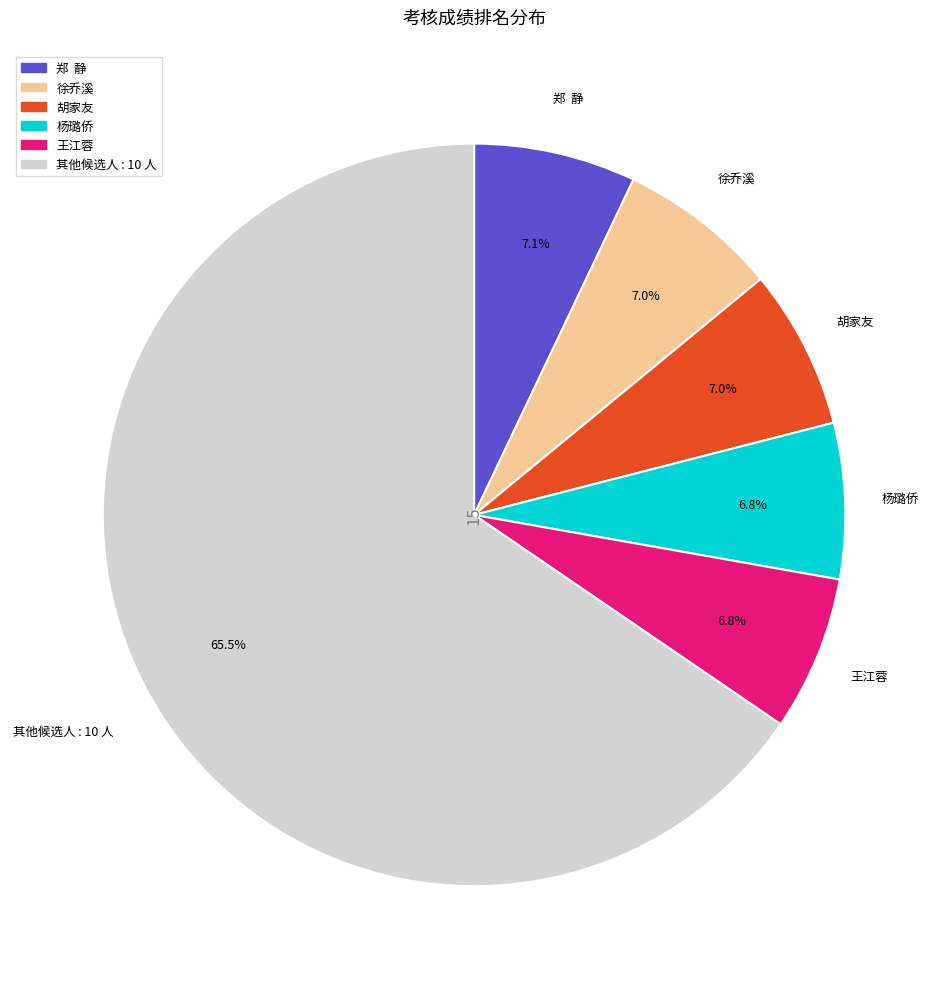

How much of the chart is everything except 郑 静?

92.9%